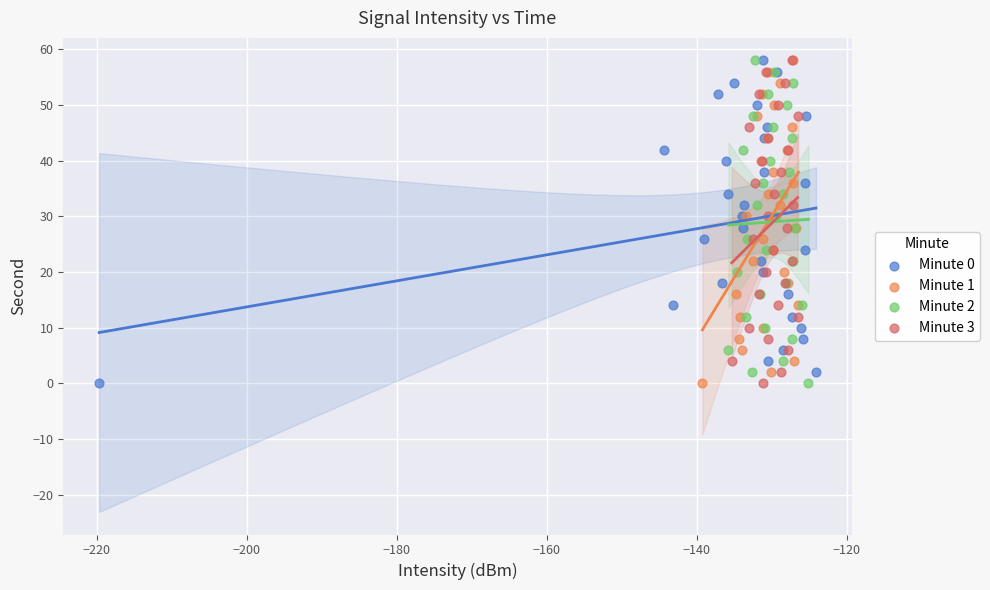

What are all the series names shown in the legend?

Minute 0, Minute 1, Minute 2, Minute 3